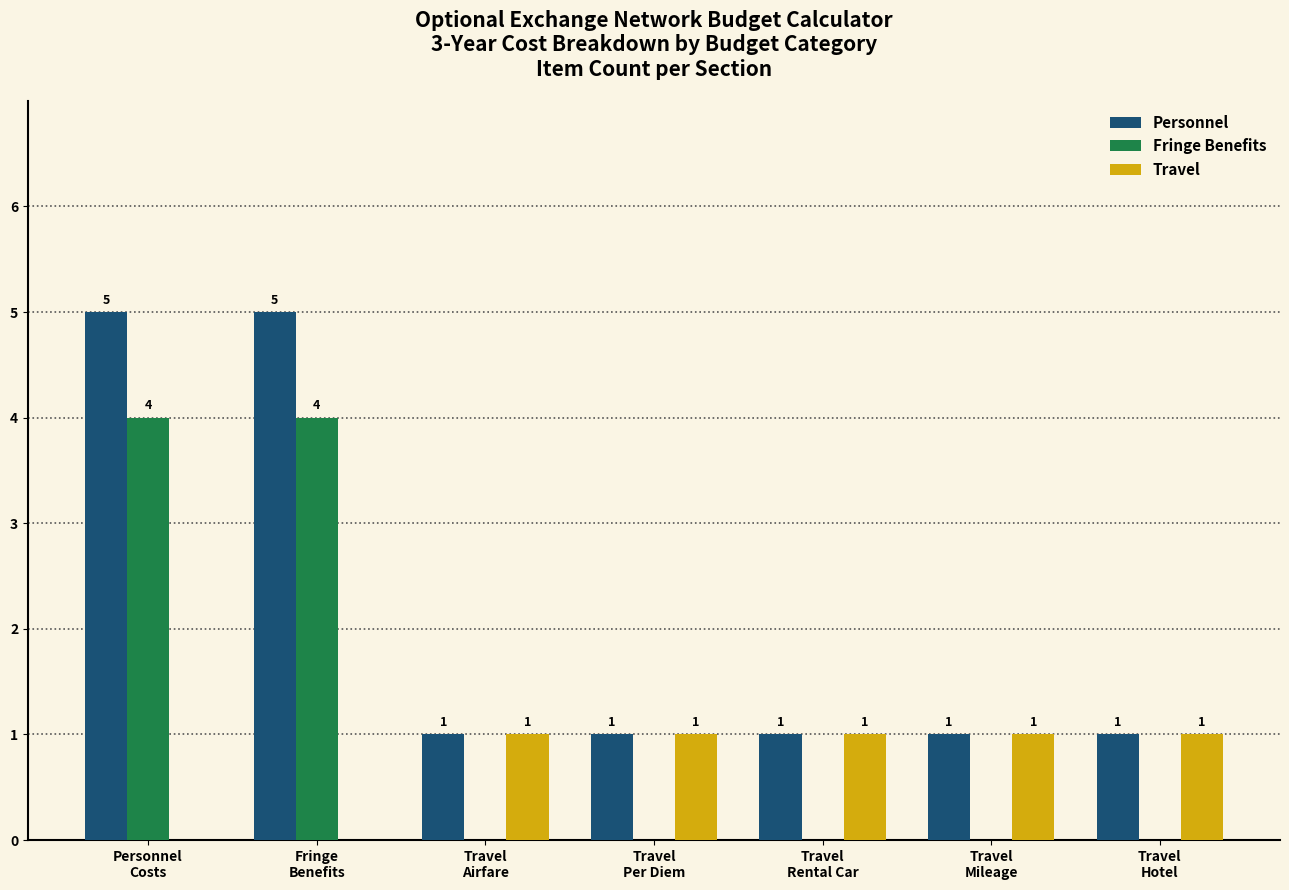

Which series has the largest total across all categories?

Personnel